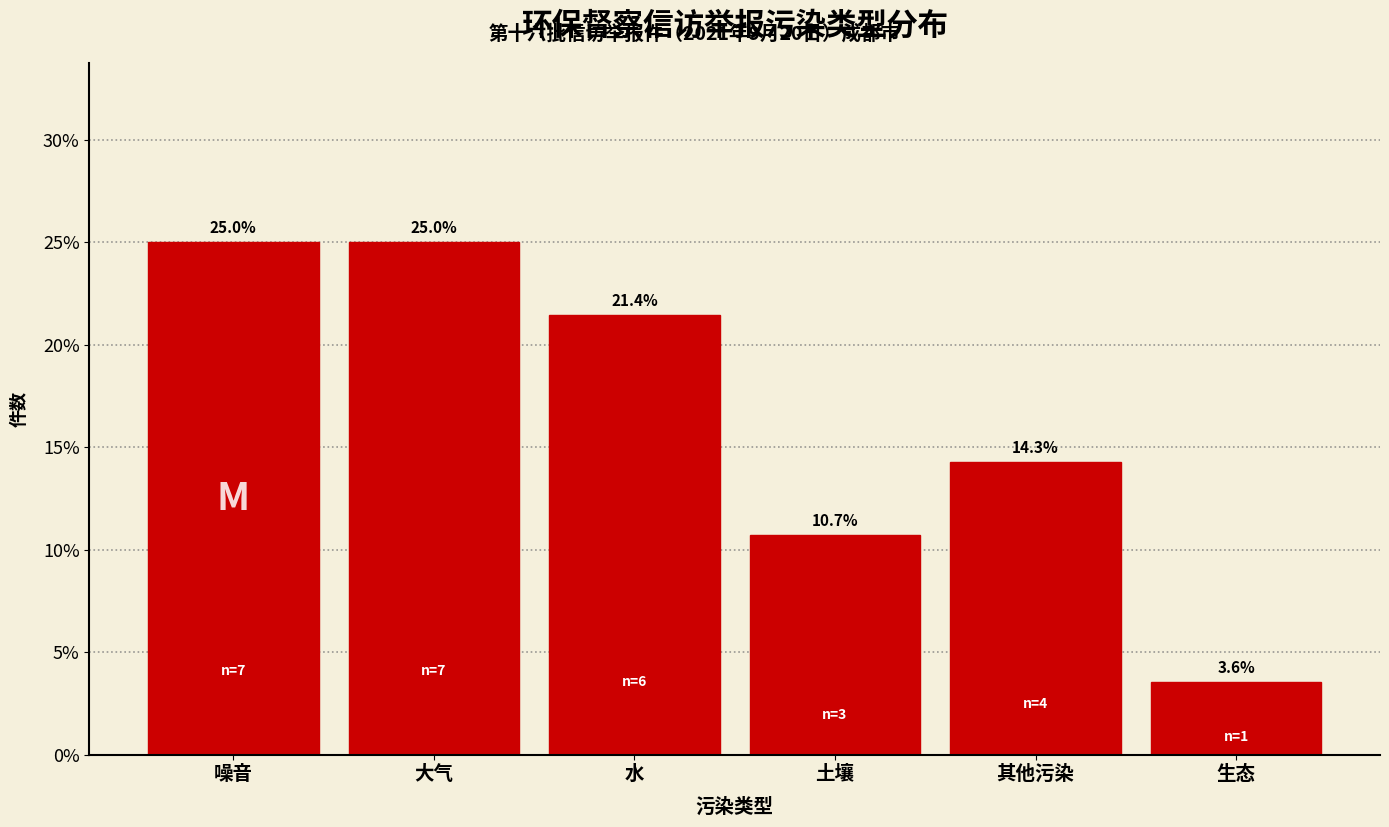

Reading left to right, extract all data points from this chart.

25.0	25.0	21.4	10.7	14.3	3.6